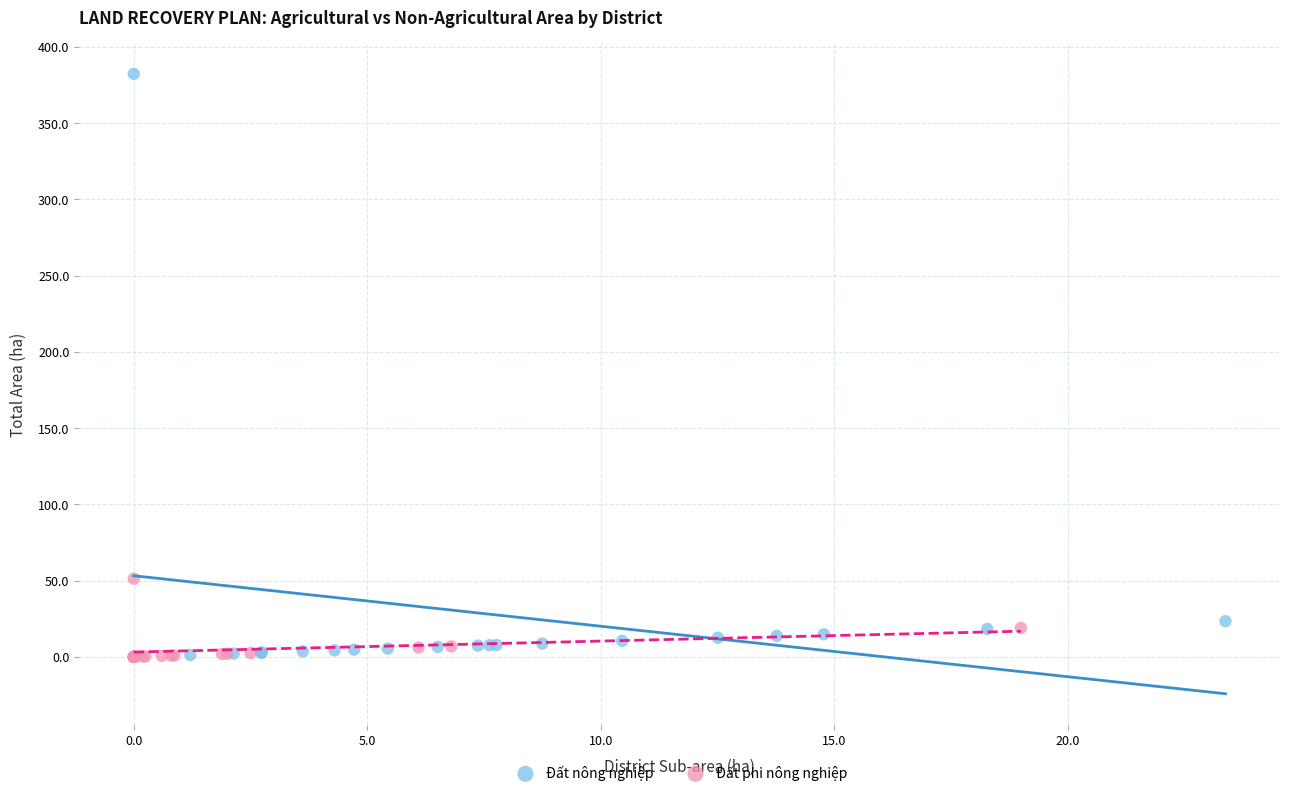

Which series has the widest spread of Y values?

Đất nông nghiệp